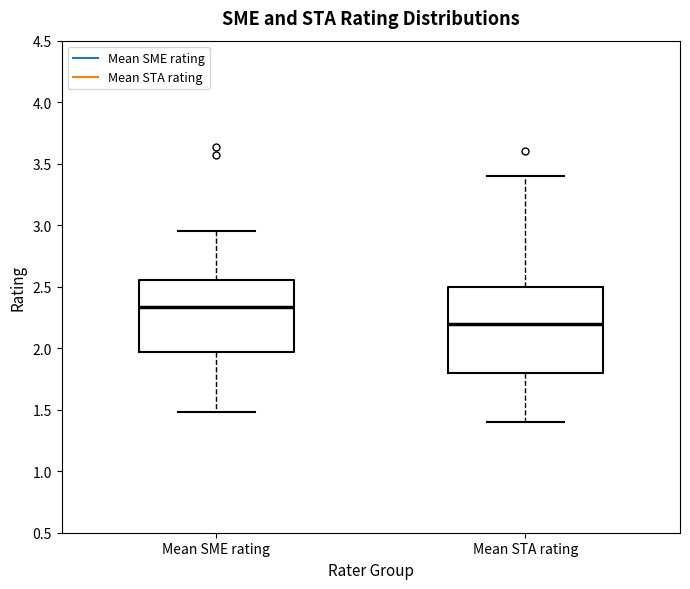

Reading left to right, read every box against the y-axis: the position of its median line, the range the box covers, and the ends of its whiskers. The values are not printed on the chart, so give them approximately, as read against the axis.

Mean SME rating: median 2.35, box 1.95 to 2.55, whiskers 1.50 to 2.95
Mean STA rating: median 2.20, box 1.80 to 2.50, whiskers 1.40 to 3.40